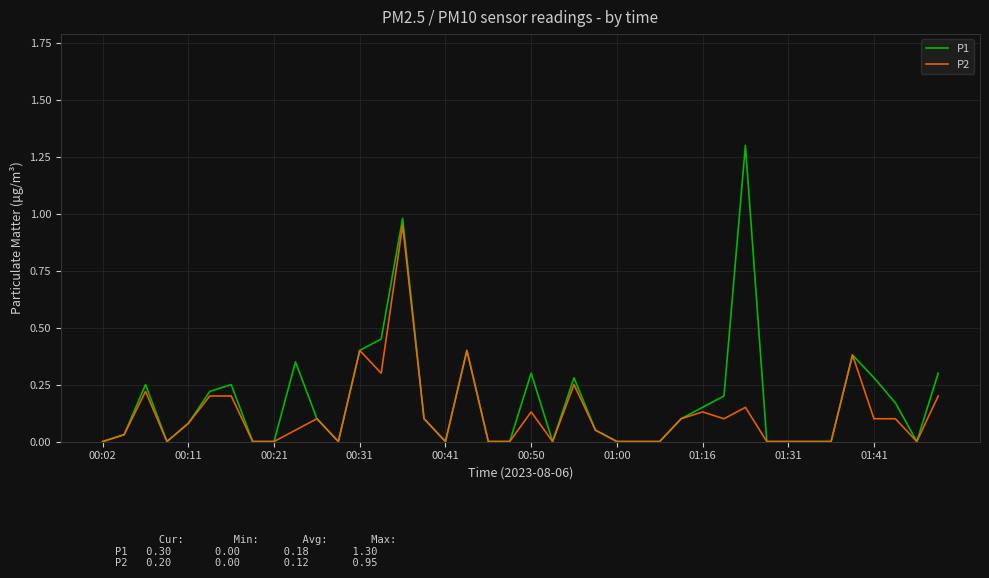

How many lines are shown in the chart?

2